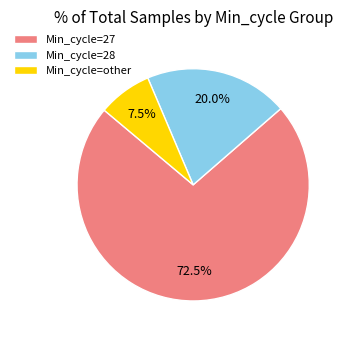

Count the number of slices in the pie.

3